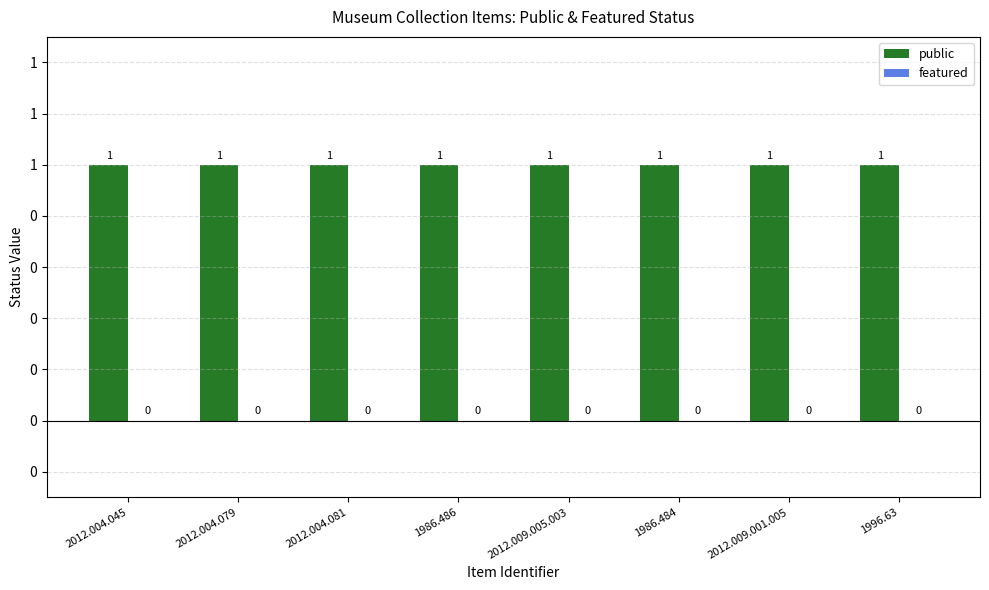

Which series has the widest spread of values?

public